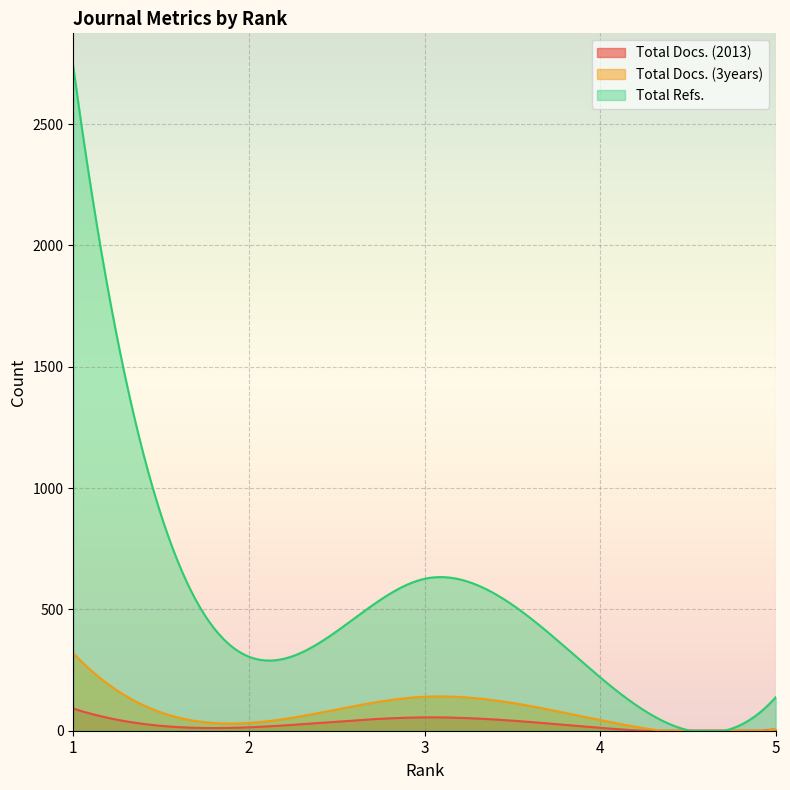

What is the approximate value of Total Refs. at 4?

220